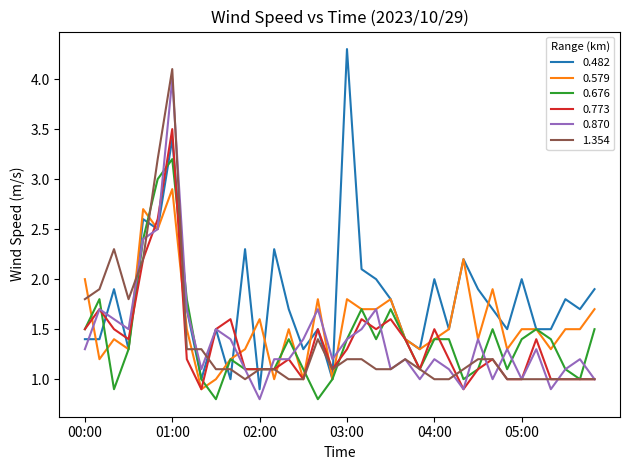

Reading left to right, extract all data points from this chart.

0.482: 1.4	1.4	1.9	1.3	2.6	2.5	3.4	1.7	1.0	1.5	1.0	2.3	0.9	2.3	1.7	1.3	1.5	1.0	4.3	2.1	2.0	1.8	1.4	1.3	2.0	1.5	2.2	1.9	1.7	1.5	2.0	1.5	1.5	1.8	1.7	1.9
0.579: 2.0	1.2	1.4	1.3	2.7	2.5	2.9	1.5	0.9	1.0	1.2	1.3	1.6	1.0	1.5	1.0	1.8	1.0	1.8	1.7	1.7	1.8	1.4	1.3	1.4	1.5	2.2	1.4	1.9	1.3	1.5	1.5	1.3	1.5	1.5	1.7
0.676: 1.5	1.8	0.9	1.3	2.4	3.0	3.2	1.8	1.0	0.8	1.2	1.1	1.1	1.1	1.4	1.1	0.8	1.0	1.4	1.7	1.4	1.7	1.4	1.1	1.4	1.4	1.0	1.1	1.5	1.1	1.4	1.5	1.4	1.1	1.0	1.5
0.773: 1.5	1.7	1.5	1.4	2.2	2.6	3.5	1.2	0.9	1.5	1.6	1.1	1.1	1.1	1.2	1.0	1.5	1.1	1.3	1.6	1.5	1.6	1.4	1.1	1.5	1.2	0.9	1.1	1.2	1.0	1.0	1.4	1.0	1.0	1.0	1.0
0.870: 1.3	1.7	1.6	1.5	2.4	2.5	4.0	1.7	1.1	1.5	1.4	1.1	0.8	1.2	1.2	1.4	1.7	1.2	1.4	1.5	1.7	1.1	1.2	1.0	1.2	1.1	0.9	1.4	1.0	1.3	1.0	1.3	0.9	1.1	1.2	1.0
1.354: 1.8	1.9	2.3	1.8	2.2	3.2	4.1	1.3	1.3	1.1	1.1	1.0	1.1	1.1	1.0	1.0	1.4	1.1	1.2	1.2	1.1	1.1	1.2	1.1	1.0	1.0	1.1	1.2	1.2	1.0	1.0	1.0	1.0	1.0	1.0	1.0